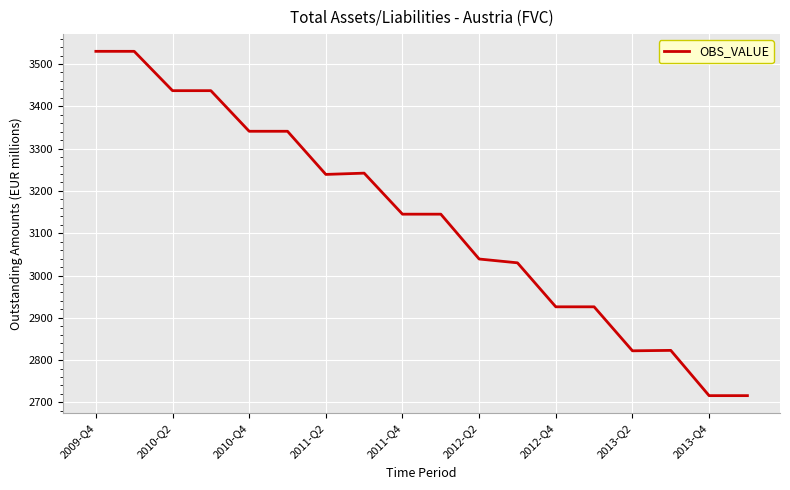

What is the difference between the maximum and minimum values?

814